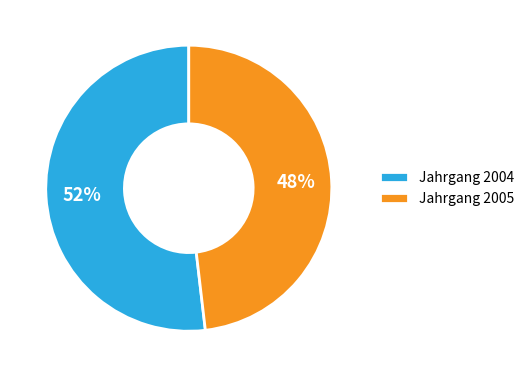

Count the number of slices in the pie.

2